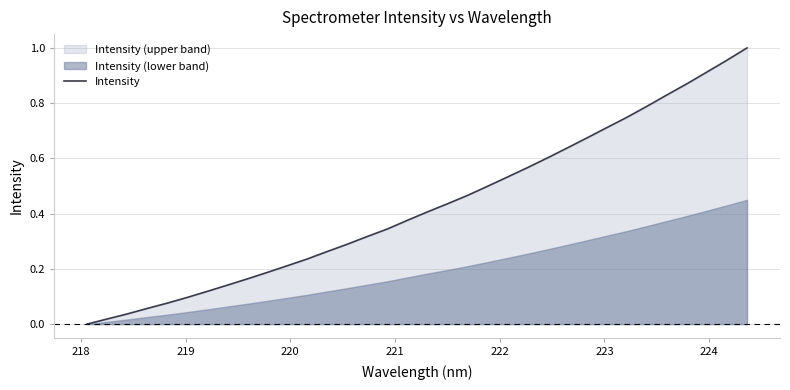

The chart shows a value of 1.3 at 32. True or false?

False